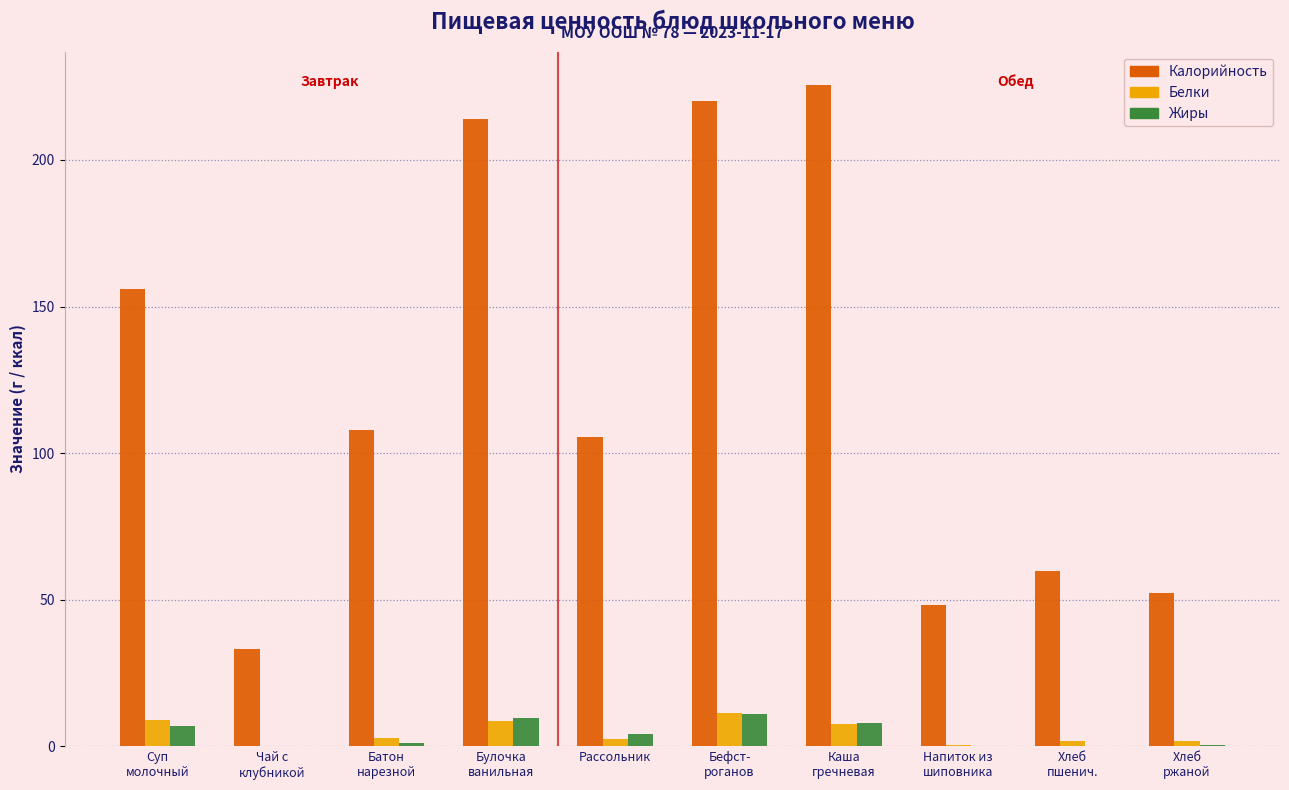

The value of Калорийность at Рассольник is 164.7. True or false?

False